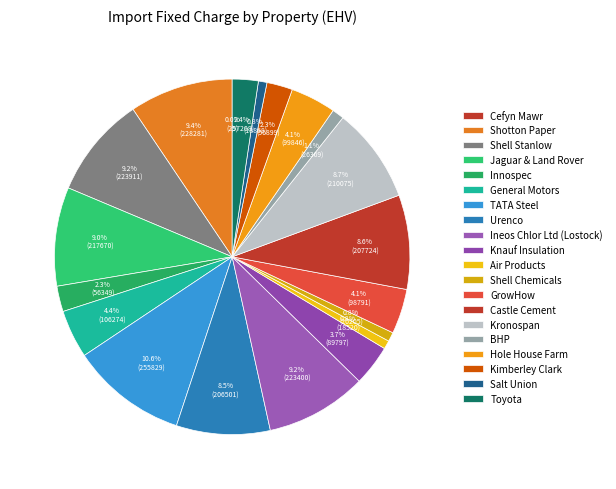

To the nearest percent, what is the combined percentage of Cefyn Mawr and BHP?

1%